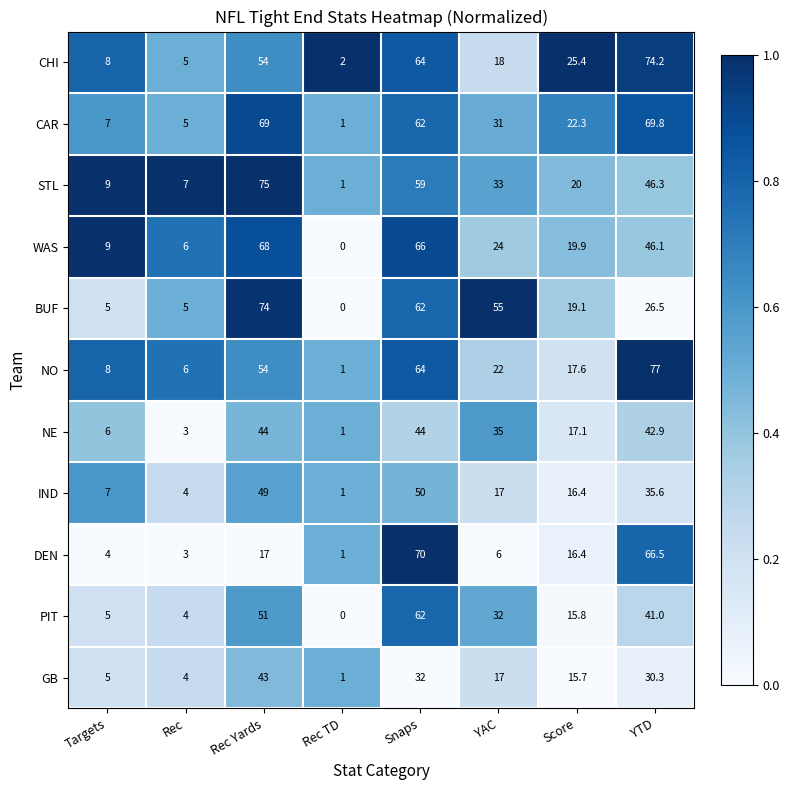

What is the total value across all series at Rec?

52.0